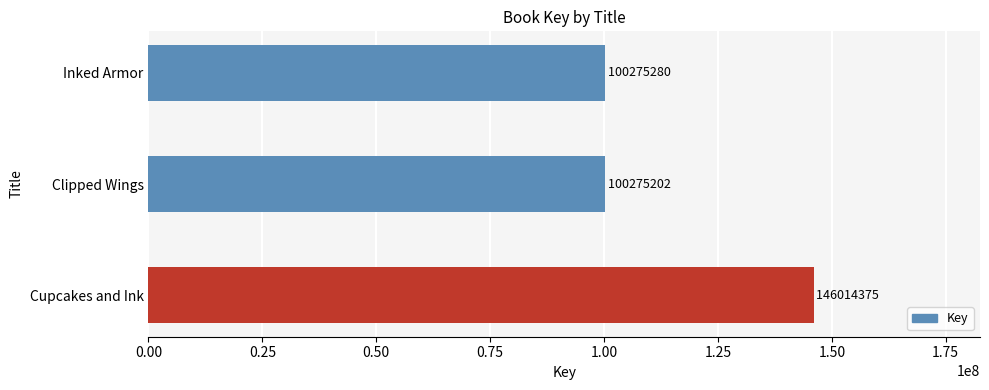

Reading bottom to top, extract all data points from this chart.

146014375	100275202	100275280